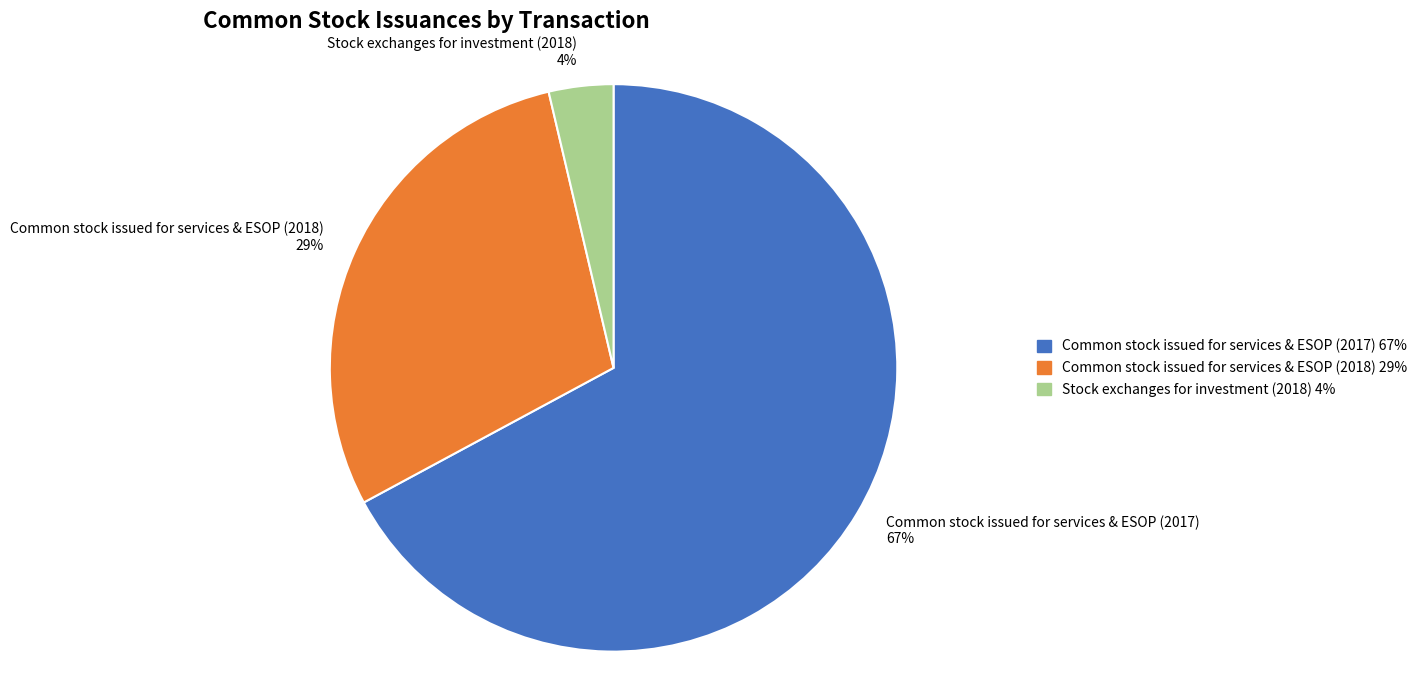

Does any single category account for the majority?

Yes